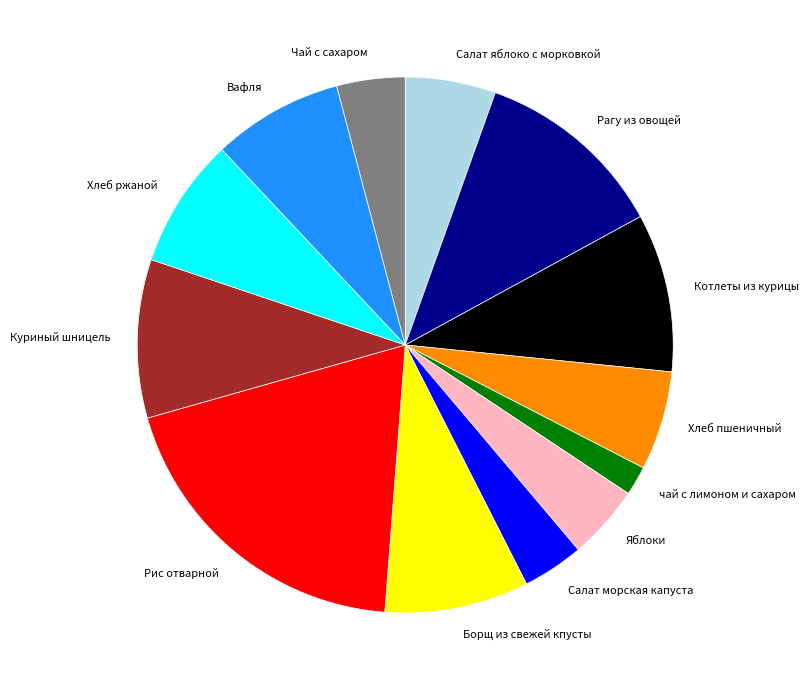

Do Яблоки and чай с лимоном и сахаром together represent more than half of the pie?

No